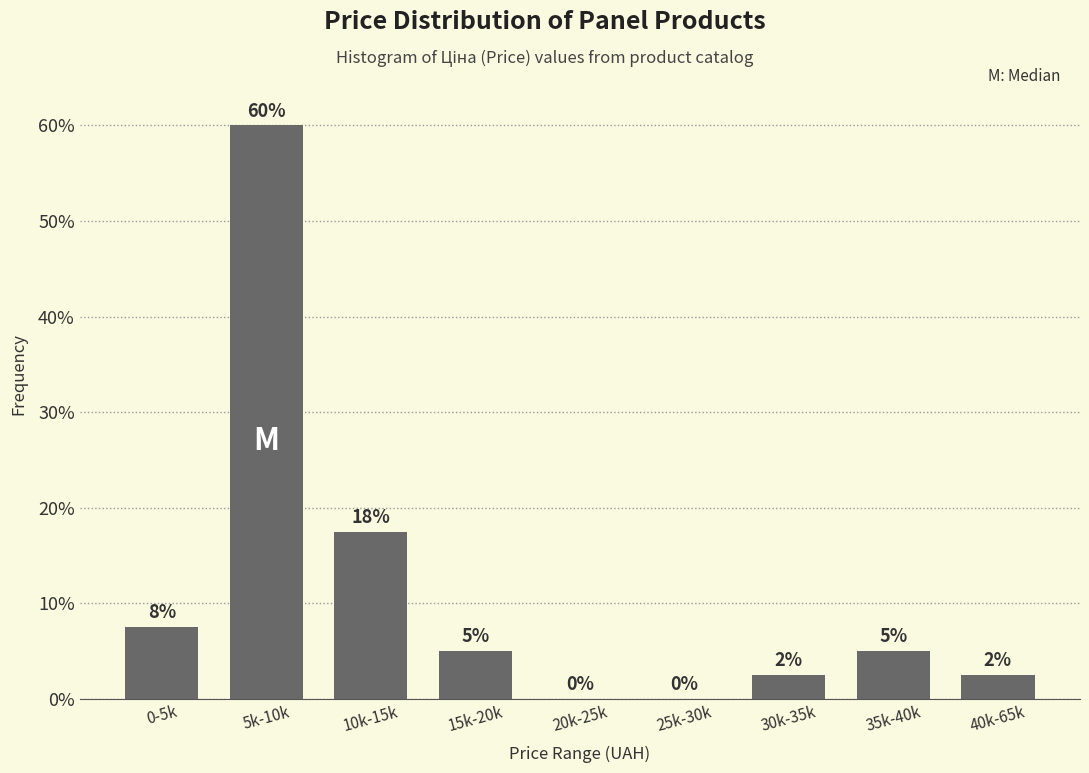

What is the greatest value displayed?

60.0